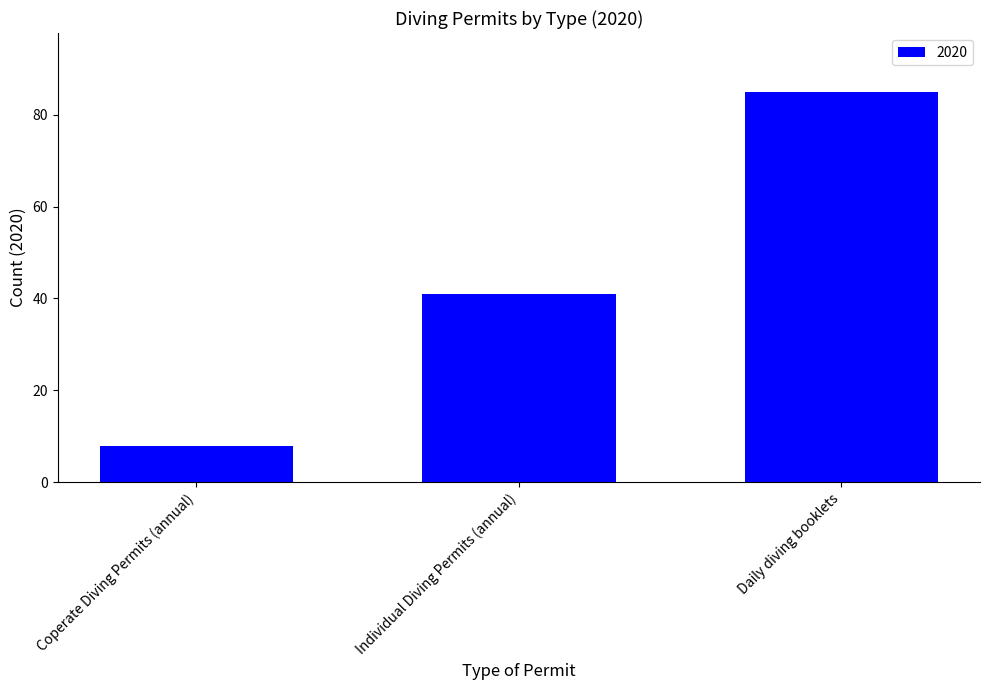

Reading left to right, what are all the values shown in this chart?

8	41	85